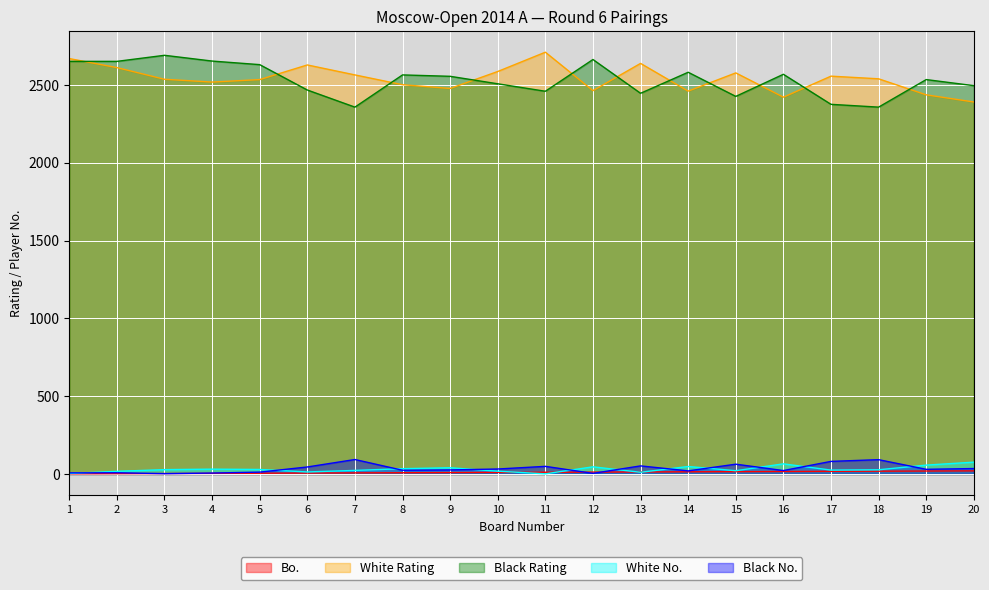

Is it true that Black Rating equals 2653 at 4?

True